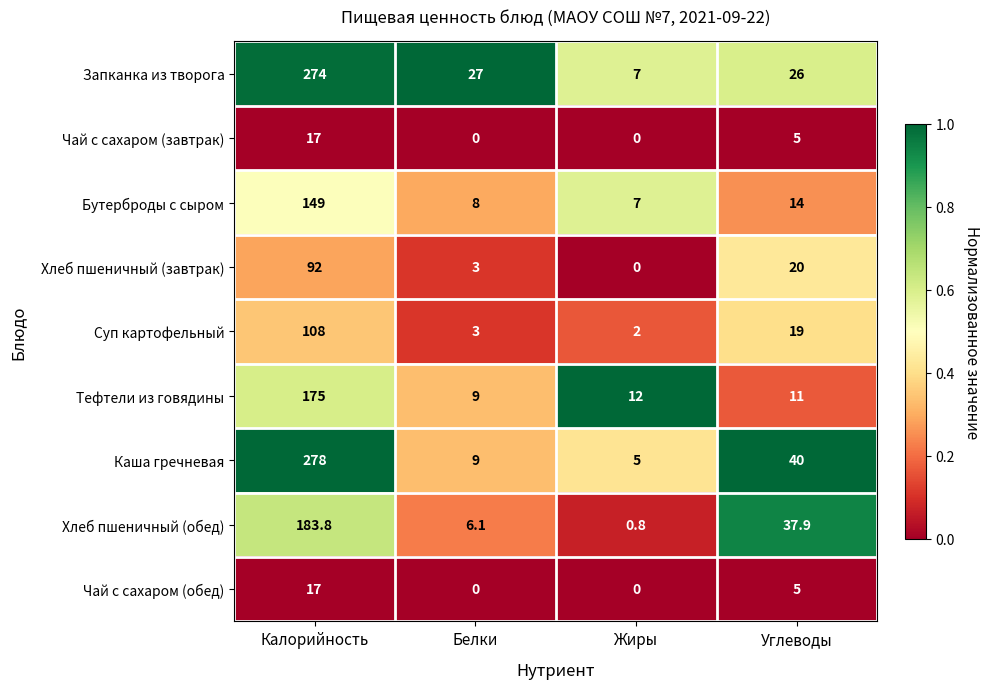

What is the total value across all series at Калорийность?

1293.8